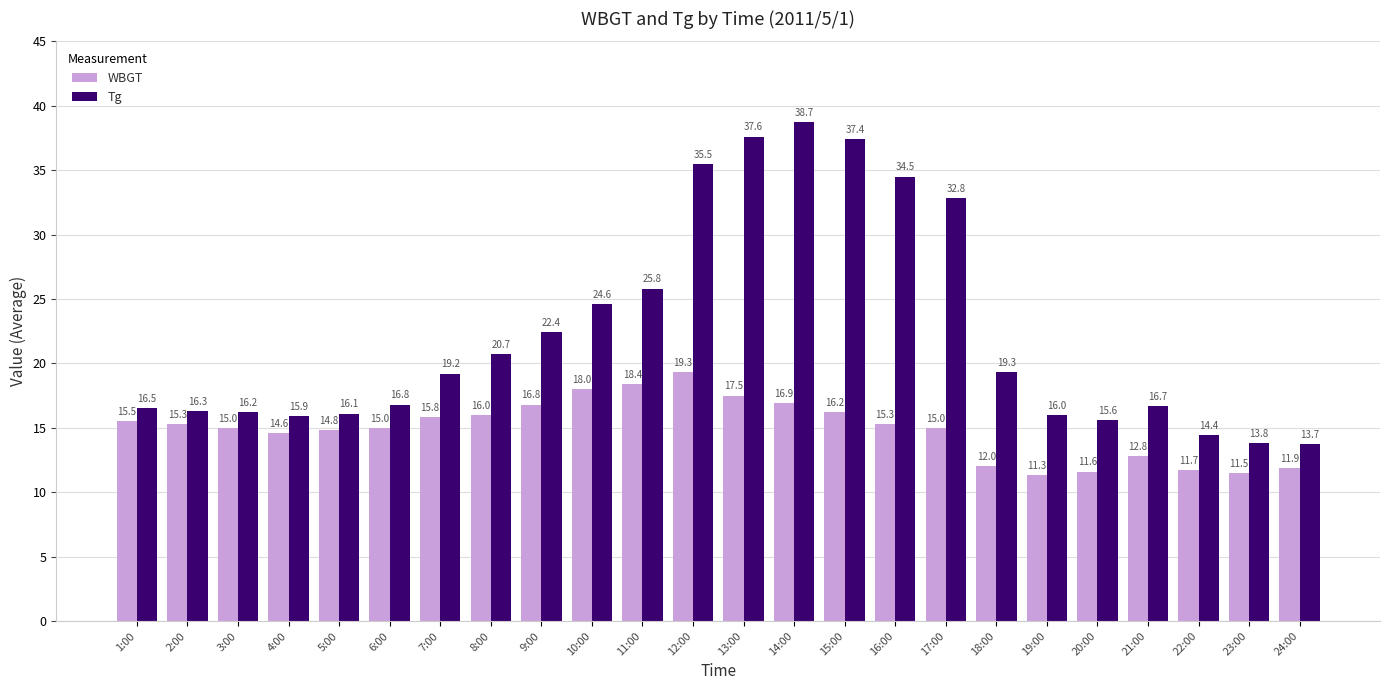

What are all the series names shown in the legend?

WBGT, Tg